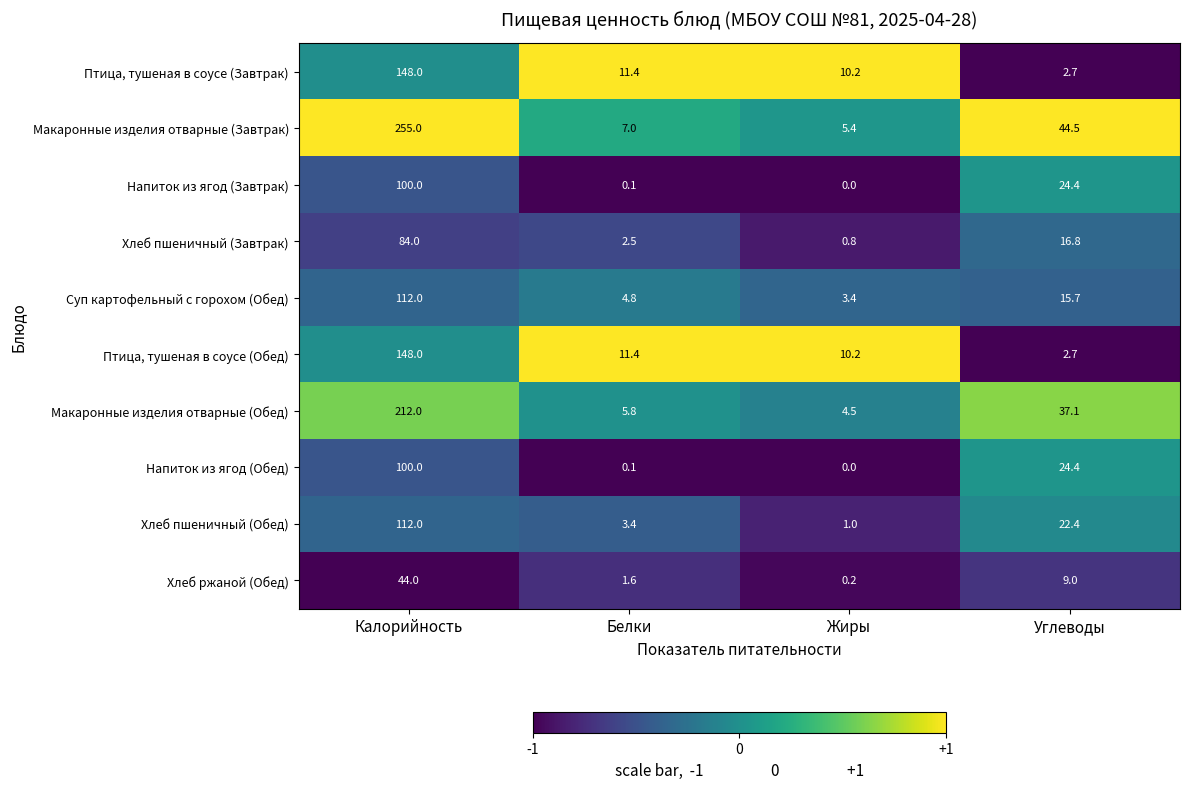

Which series has the widest spread of values?

Макаронные изделия отварные (Завтрак)